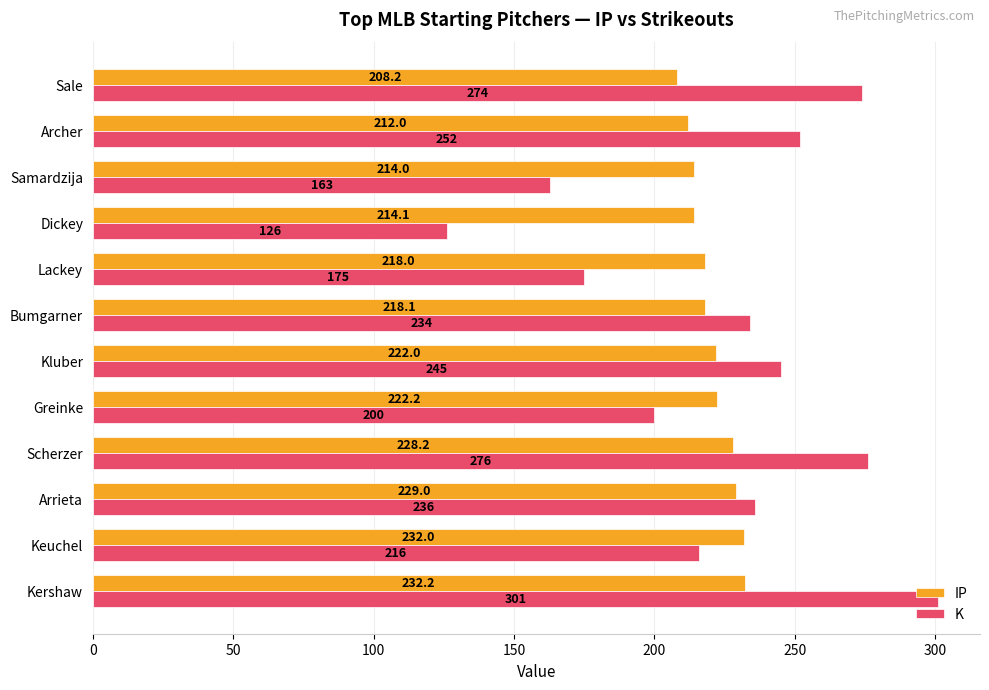

What is the difference between the maximum and minimum values in the IP series?

24.0